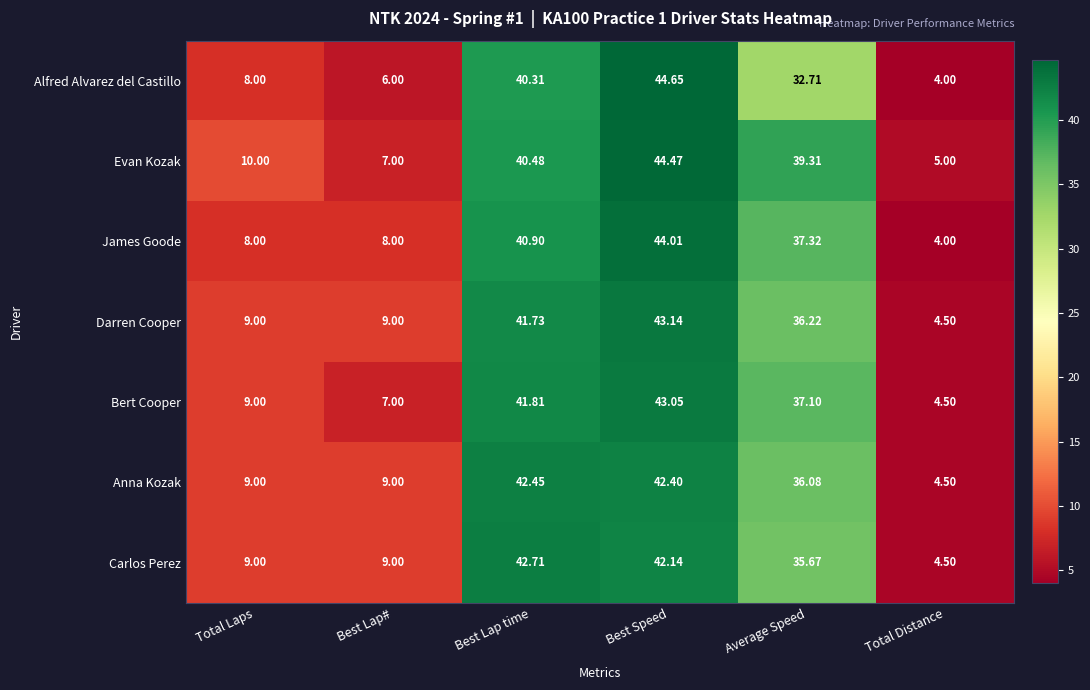

At which category does the chart reach its peak across all series?

Best Speed